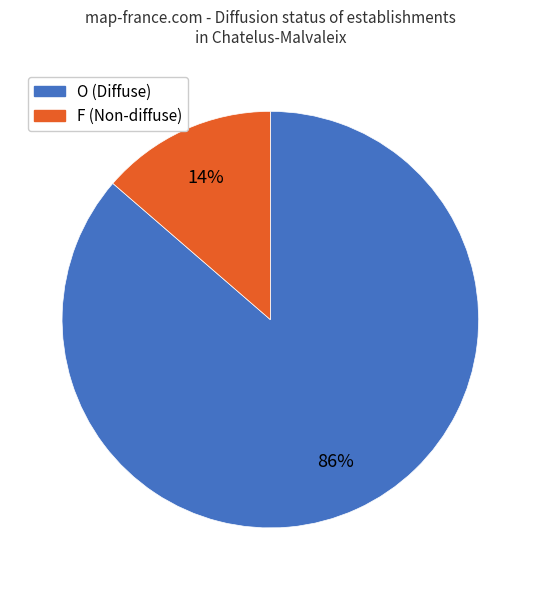

Which category has the biggest portion of the pie?

O